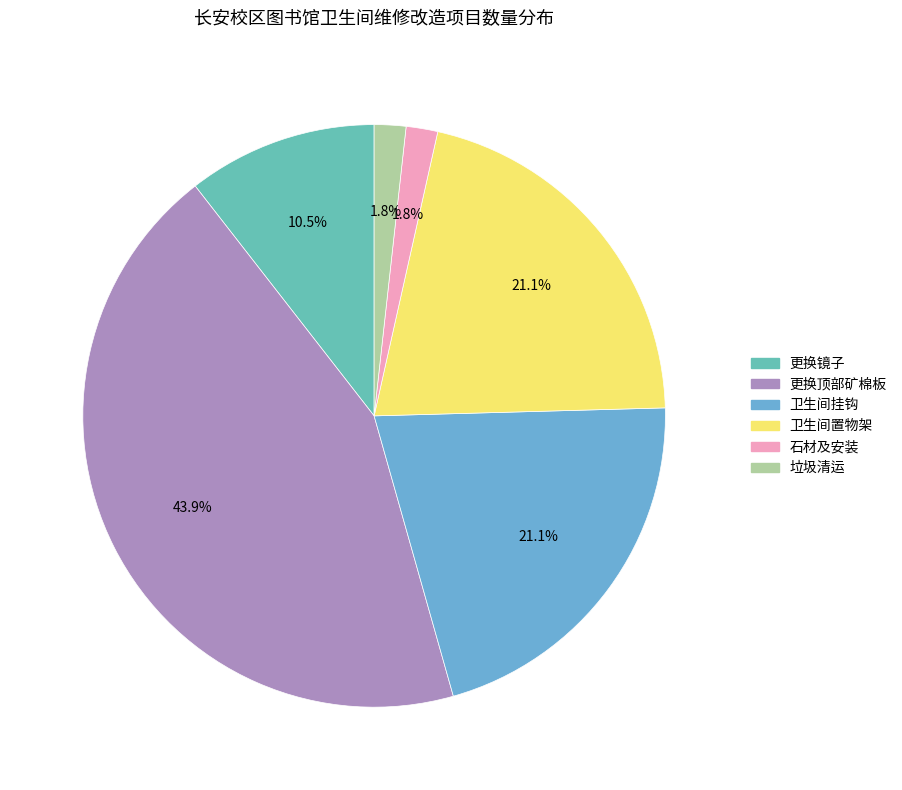

True or false: 更换顶部矿棉板 accounts for 44% of the total.

True